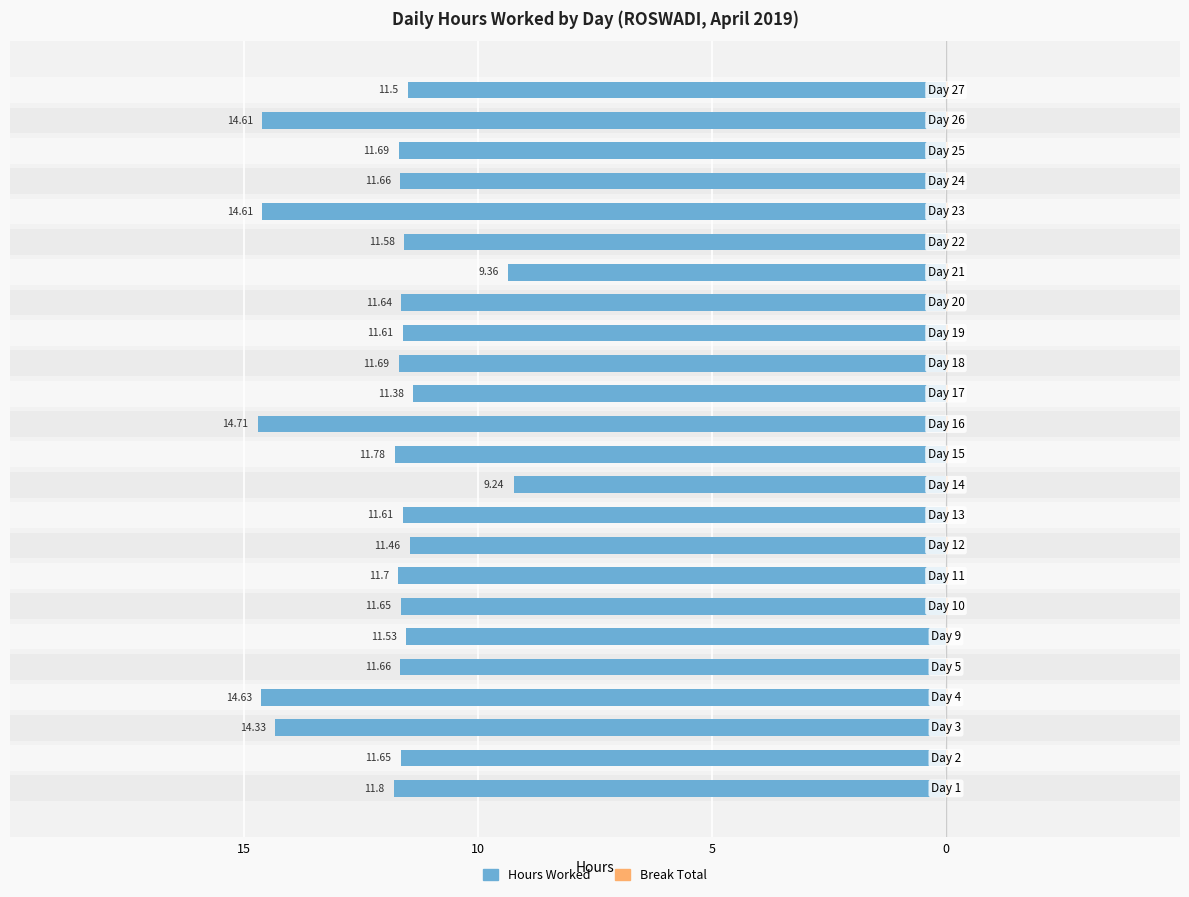

Are the bars grouped side by side (vs. stacked)?

Yes